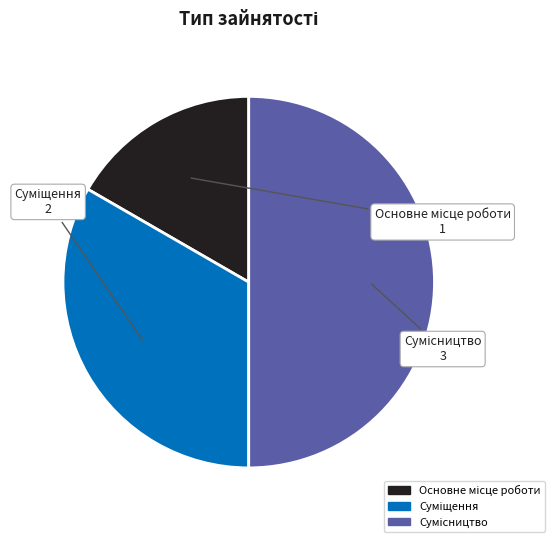

The Основне місце роботи slice represents 17% of the pie. True or false?

True